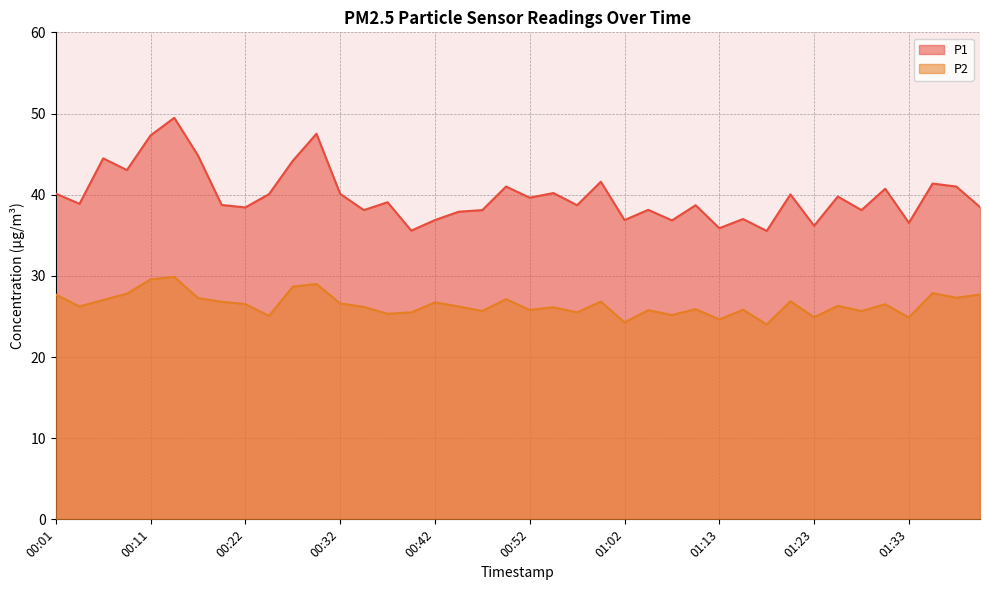

Rank the series by their average value, from highest to lowest.

P1, P2